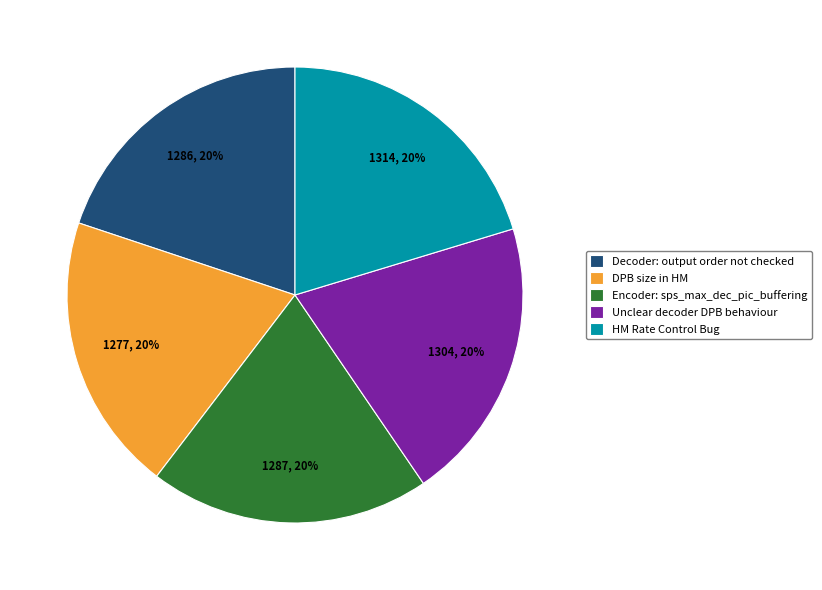

What is the ratio of the value at HM Rate Control Bug to the value at DPB size in HM?

1.0